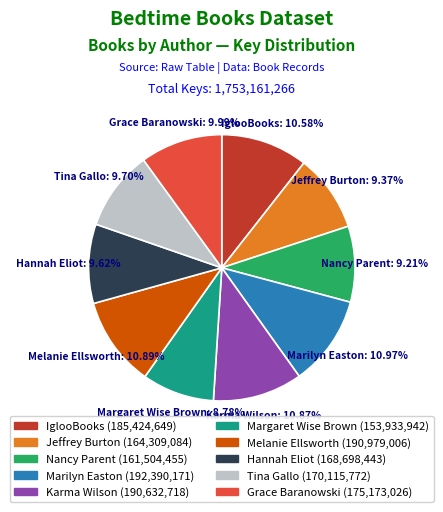

Does Tina Gallo represent more than half of the total?

No